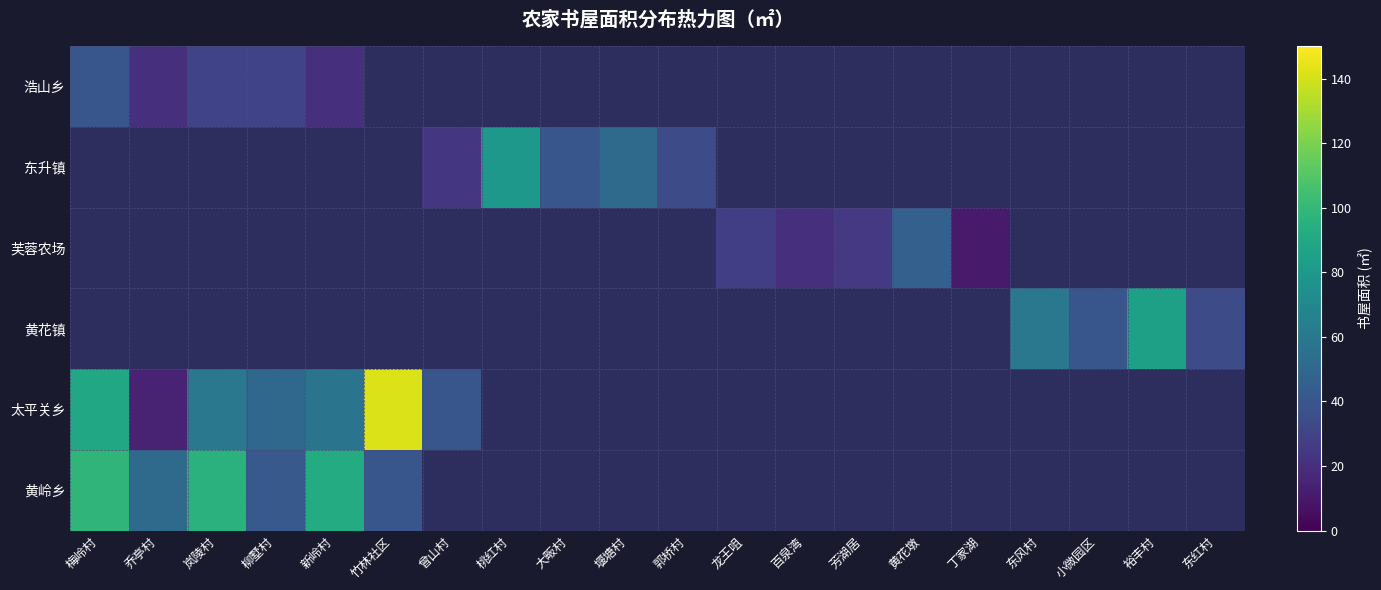

True or false: 芙蓉农场 has a value of 48.7 at 龙王咀.

False